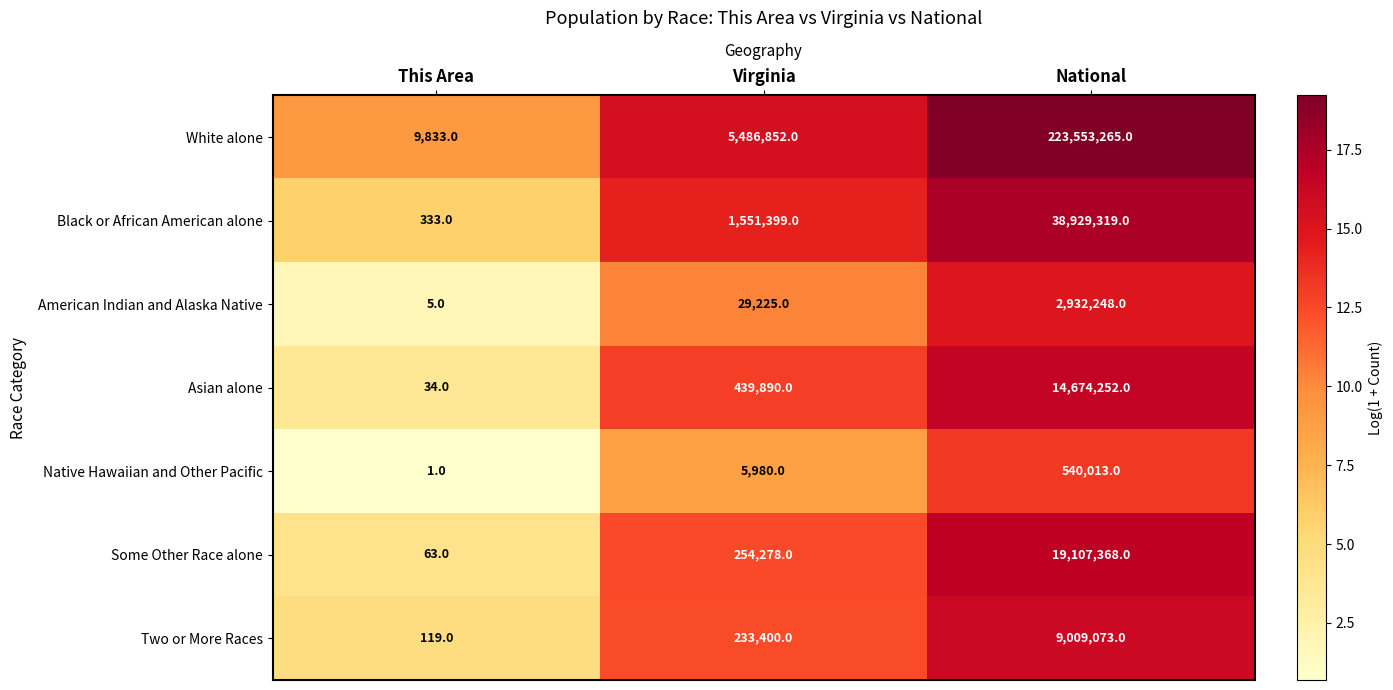

At which category is the sum across all series the highest?

National